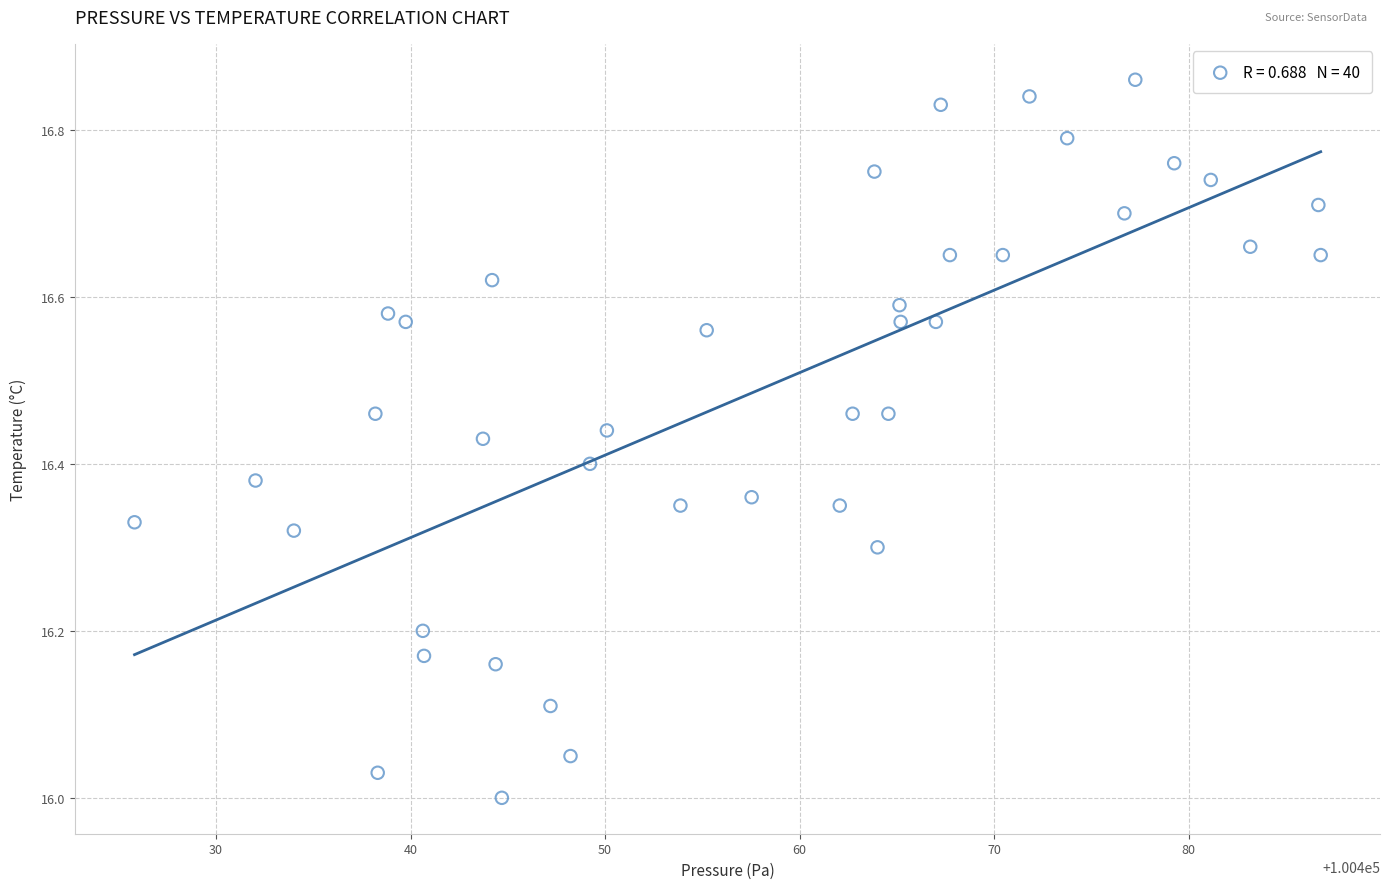

What is the range of X values (max minus min)?

61.0